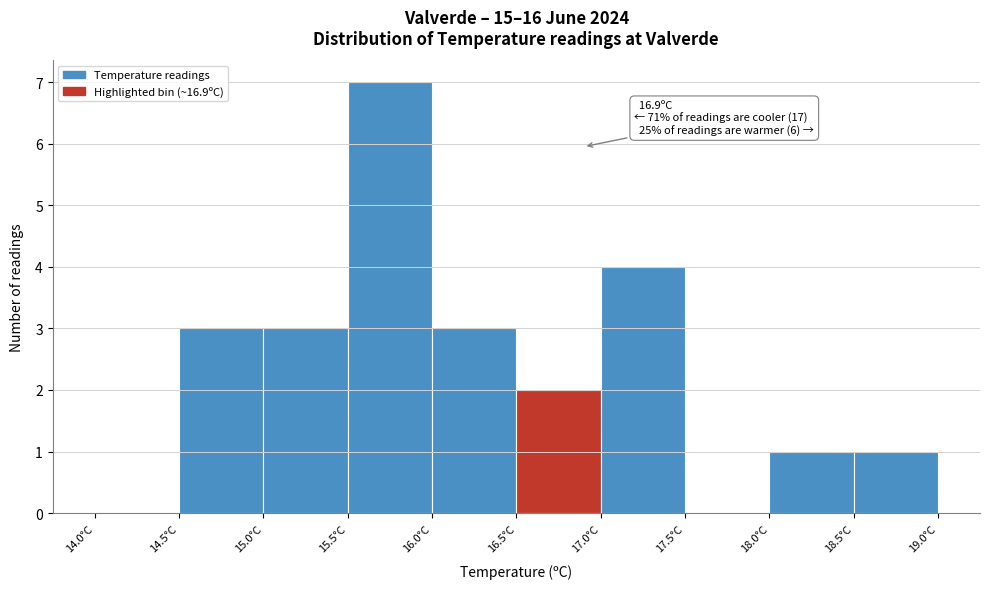

Over which range of the x-axis is the bar tallest?

15.5 to 16.0